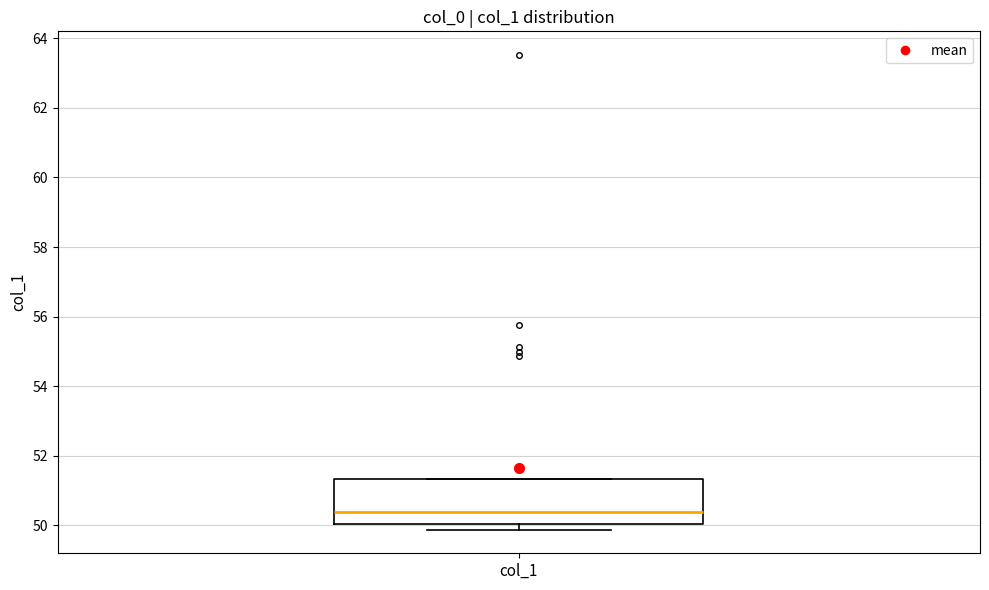

Read this box plot against the y-axis: the position of the median line, the range covered by the box, and the ends of both whiskers. The values are not printed on the chart, so give them approximately, as read against the axis.

median 50.4, box 50.0 to 51.4, whiskers 49.8 to 51.4